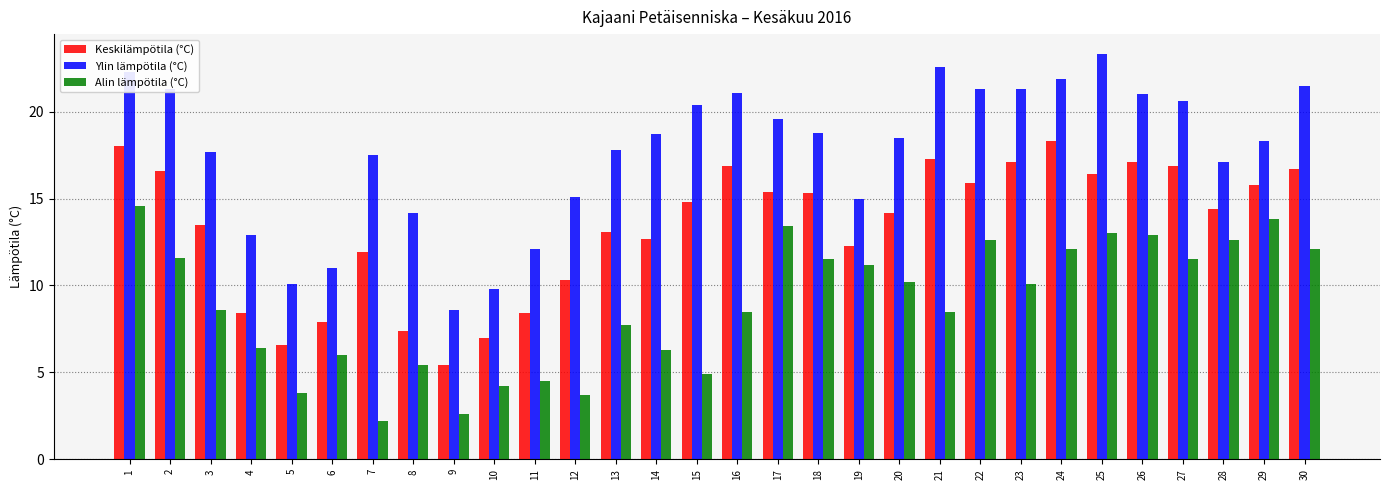

How many data points in Alin lämpötila (°C) are above 10?

15